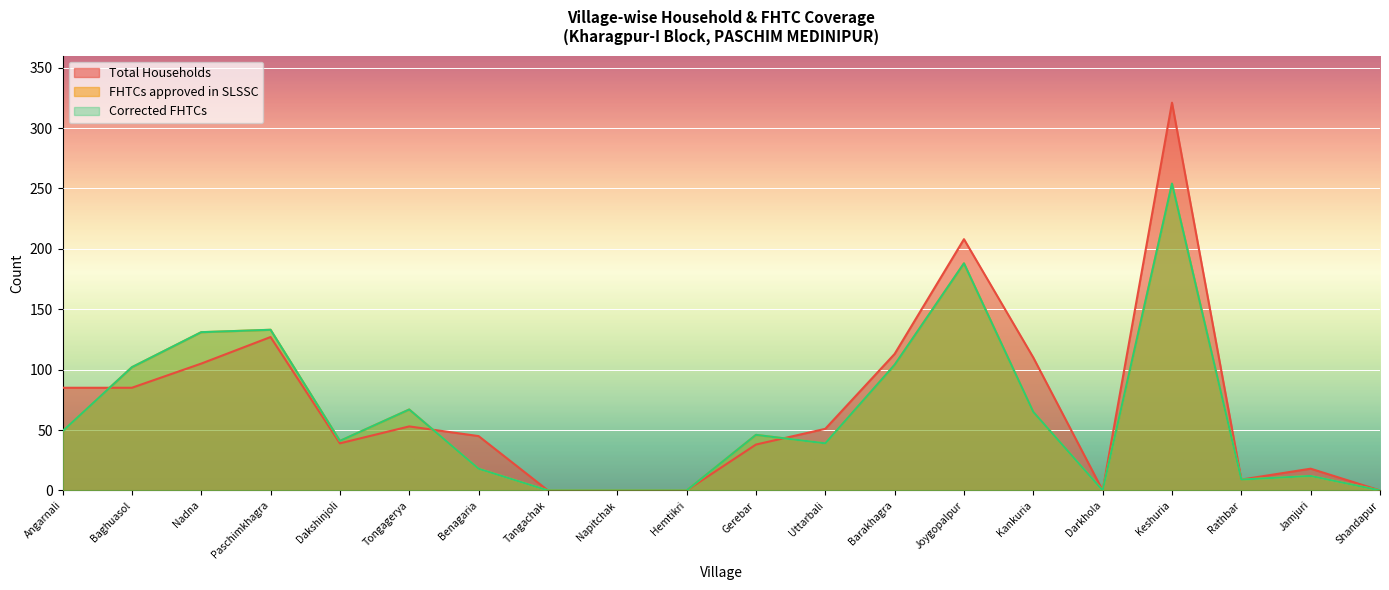

The FHTCs approved in SLSSC series shows 102 at Baghuasol. True or false?

True